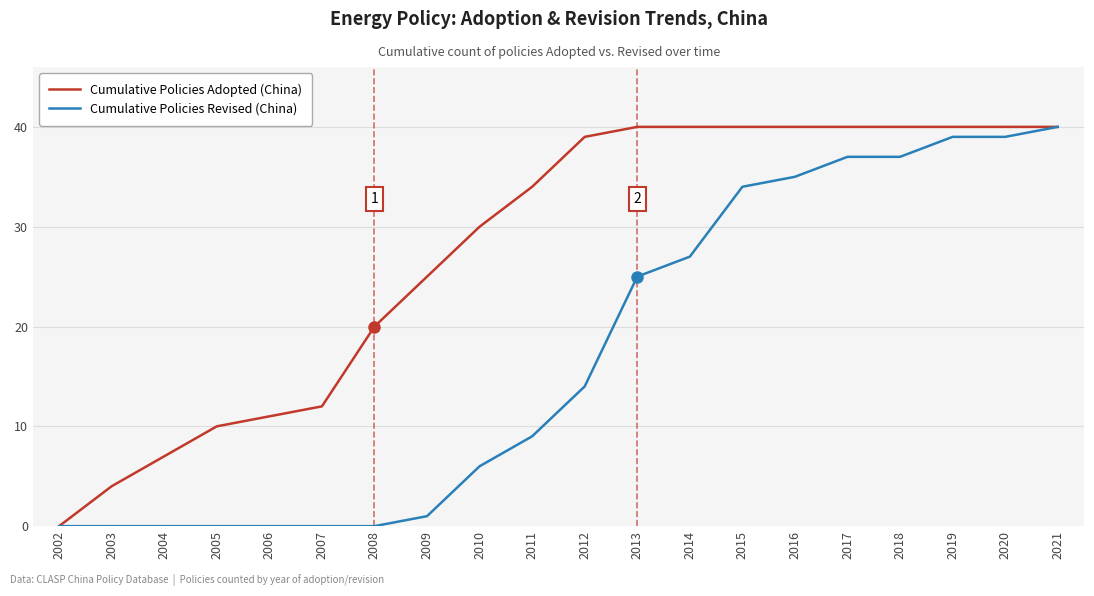

What is the sum of the Cumulative Policies Revised (China) values at 2015 and 2005?

34